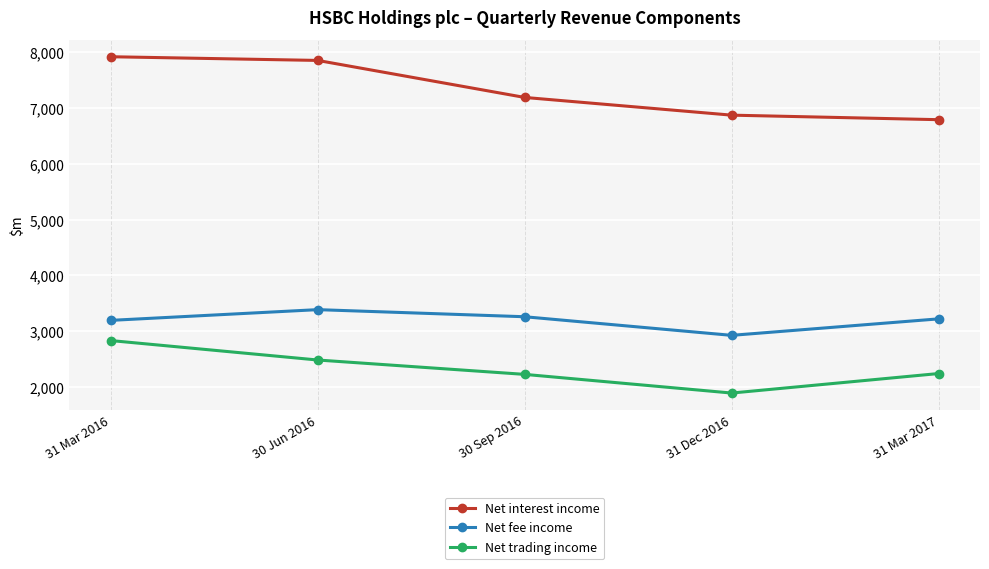

Rank the series at 30 Jun 2016 from lowest to highest value.

Net trading income, Net fee income, Net interest income